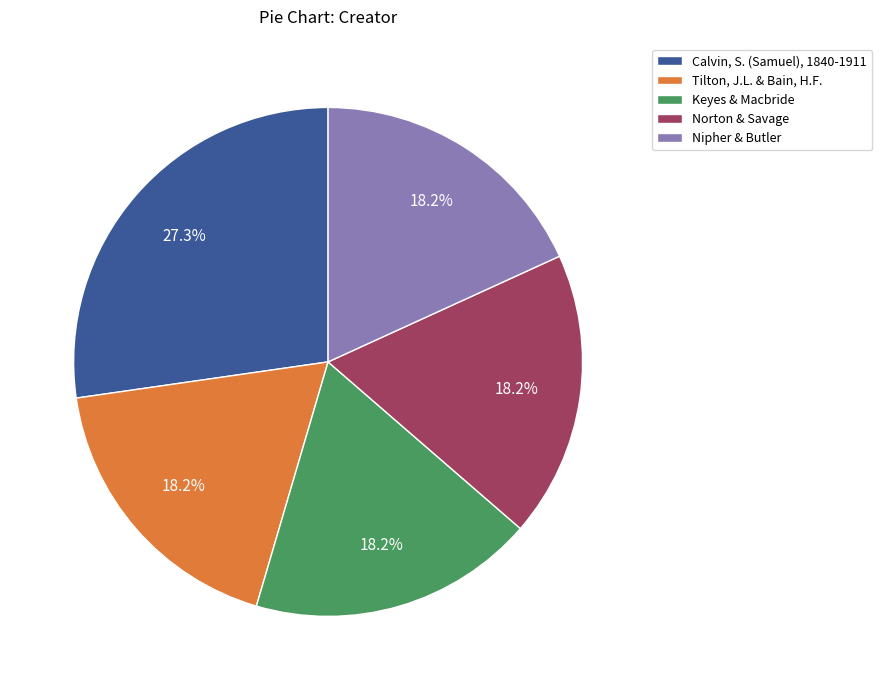

Combined, what portion of the pie is Norton & Savage and Tilton, J.L. & Bain, H.F.?

36.4%